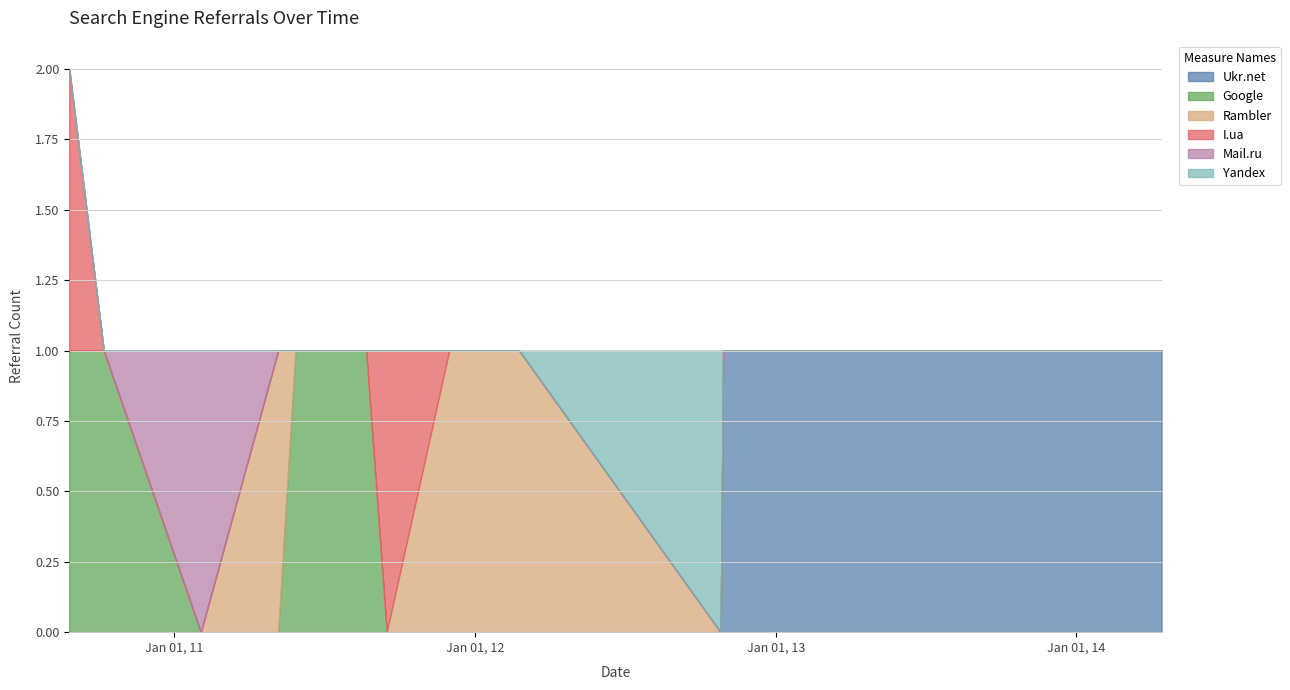

Reading left to right, extract all data points from this chart.

Ukr.net: 0	0	0	0	0	0	0	0	0	0	0	1	1	1	1	1	1	1	1
Google: 1	1	0	0	1	1	1	0	0	0	0	0	0	0	0	0	0	0	0
Rambler: 0	0	0	1	0	0	0	0	1	1	0	0	0	0	0	0	0	0	0
I.ua: 1	0	0	0	0	0	0	1	0	0	0	0	0	0	0	0	0	0	0
Mail.ru: 0	0	1	0	0	0	0	0	0	0	0	0	0	0	0	0	0	0	0
Yandex: 0	0	0	0	0	0	0	0	0	0	1	0	0	0	0	0	0	0	0